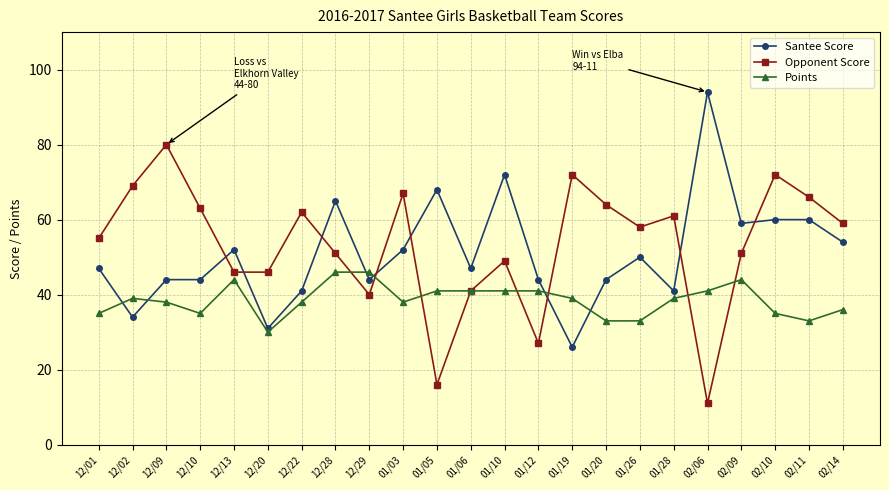

At how many categories does at least one series exceed 37?

23